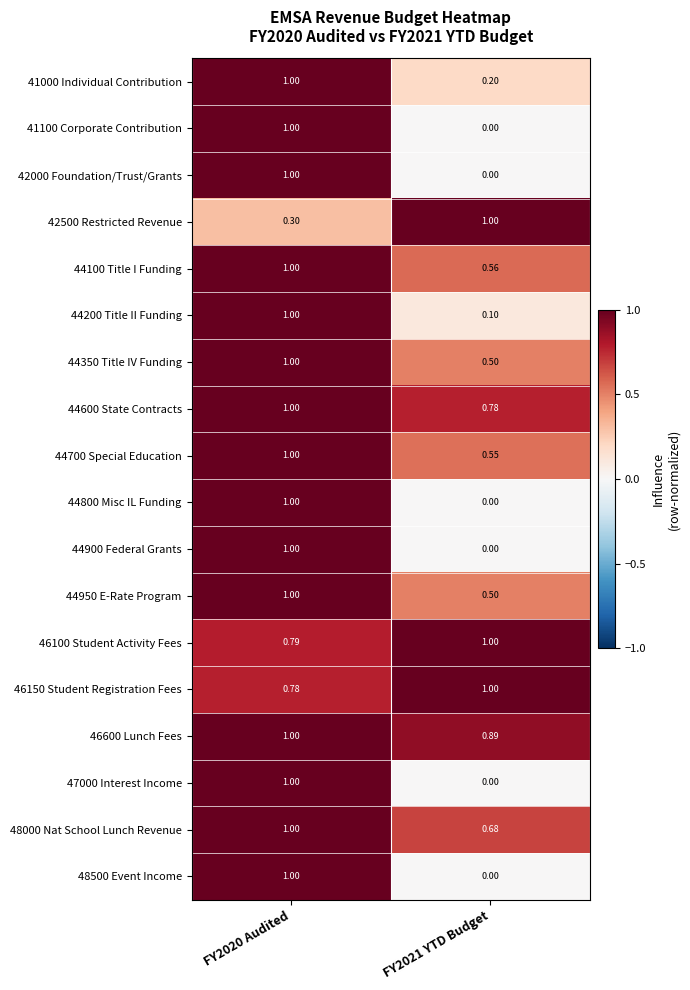

Reading left to right, transcribe all the data shown in this chart.

41000 Individual Contribution: FY2020 Audited=1.0	FY2021 YTD Budget=0.2
41100 Corporate Contribution: FY2020 Audited=1.0	FY2021 YTD Budget=0.0
42000 Foundation/Trust/Grants: FY2020 Audited=1.0	FY2021 YTD Budget=0.0
42500 Restricted Revenue: FY2020 Audited=0.3	FY2021 YTD Budget=1.0
44100 Title I Funding: FY2020 Audited=1.0	FY2021 YTD Budget=0.6
44200 Title II Funding: FY2020 Audited=1.0	FY2021 YTD Budget=0.1
44350 Title IV Funding: FY2020 Audited=1.0	FY2021 YTD Budget=0.5
44600 State Contracts: FY2020 Audited=1.0	FY2021 YTD Budget=0.8
44700 Special Education: FY2020 Audited=1.0	FY2021 YTD Budget=0.6
44800 Misc IL Funding: FY2020 Audited=1.0	FY2021 YTD Budget=0.0
44900 Federal Grants: FY2020 Audited=1.0	FY2021 YTD Budget=0.0
44950 E-Rate Program: FY2020 Audited=1.0	FY2021 YTD Budget=0.5
46100 Student Activity Fees: FY2020 Audited=0.8	FY2021 YTD Budget=1.0
46150 Student Registration Fees: FY2020 Audited=0.8	FY2021 YTD Budget=1.0
46600 Lunch Fees: FY2020 Audited=1.0	FY2021 YTD Budget=0.9
47000 Interest Income: FY2020 Audited=1.0	FY2021 YTD Budget=0.0
48000 Nat School Lunch Revenue: FY2020 Audited=1.0	FY2021 YTD Budget=0.7
48500 Event Income: FY2020 Audited=1.0	FY2021 YTD Budget=0.0